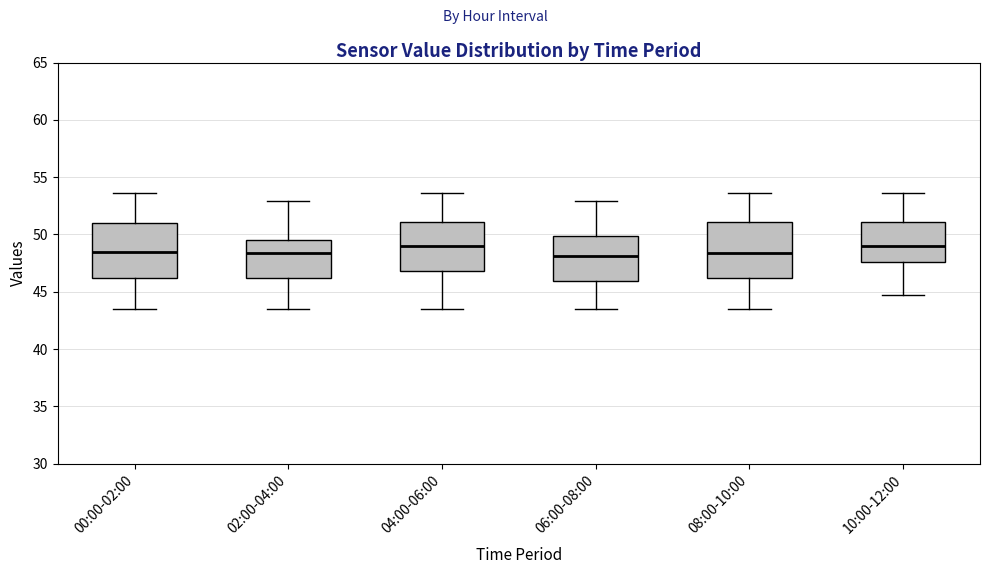

Reading left to right, read every box against the y-axis: the position of its median line, the range the box covers, and the ends of its whiskers. The values are not printed on the chart, so give them approximately, as read against the axis.

00:00-02:00: median 48.5, box 46.0 to 51.0, whiskers 43.5 to 53.5
02:00-04:00: median 48.5, box 46.0 to 49.5, whiskers 43.5 to 53.0
04:00-06:00: median 49.0, box 47.0 to 51.0, whiskers 43.5 to 53.5
06:00-08:00: median 48.0, box 46.0 to 50.0, whiskers 43.5 to 53.0
08:00-10:00: median 48.5, box 46.0 to 51.0, whiskers 43.5 to 53.5
10:00-12:00: median 49.0, box 47.5 to 51.0, whiskers 44.5 to 53.5